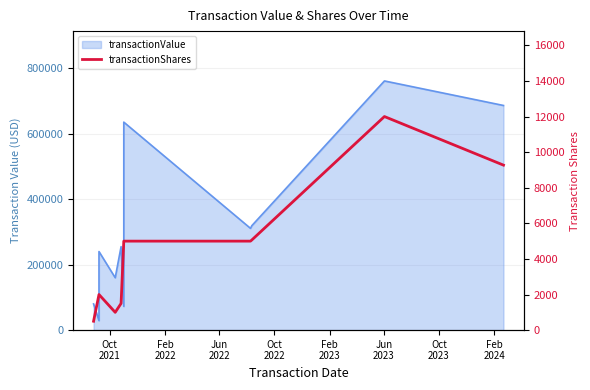

True or false: the data shows 14586 at 10.

False